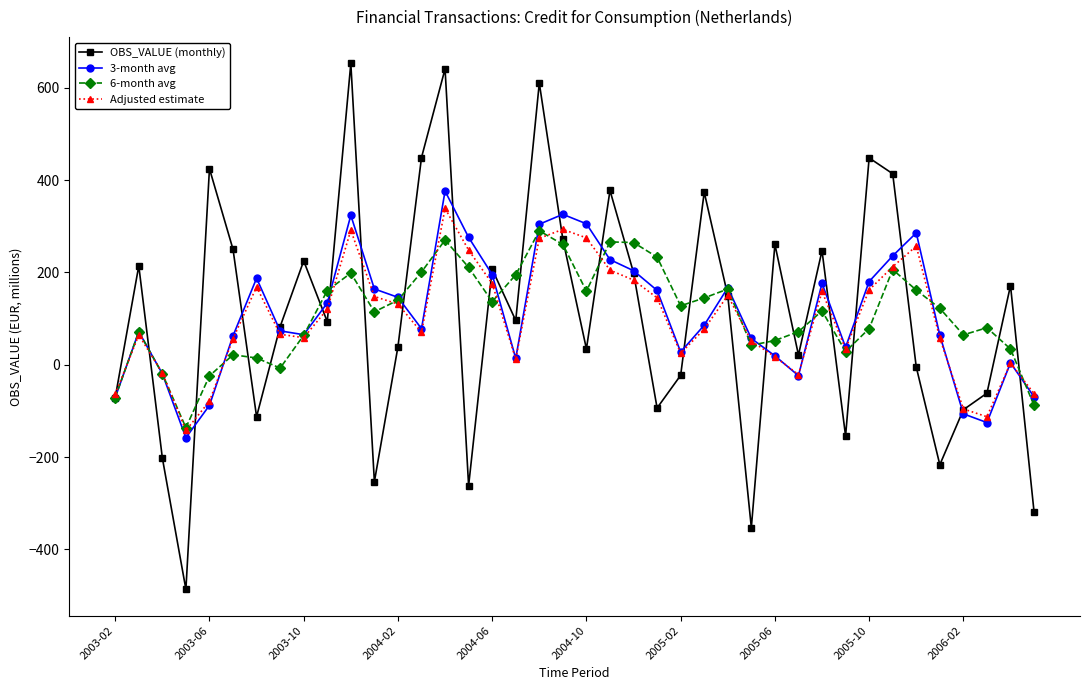

True or false: 3-month avg and 6-month avg intersect in this chart.

True